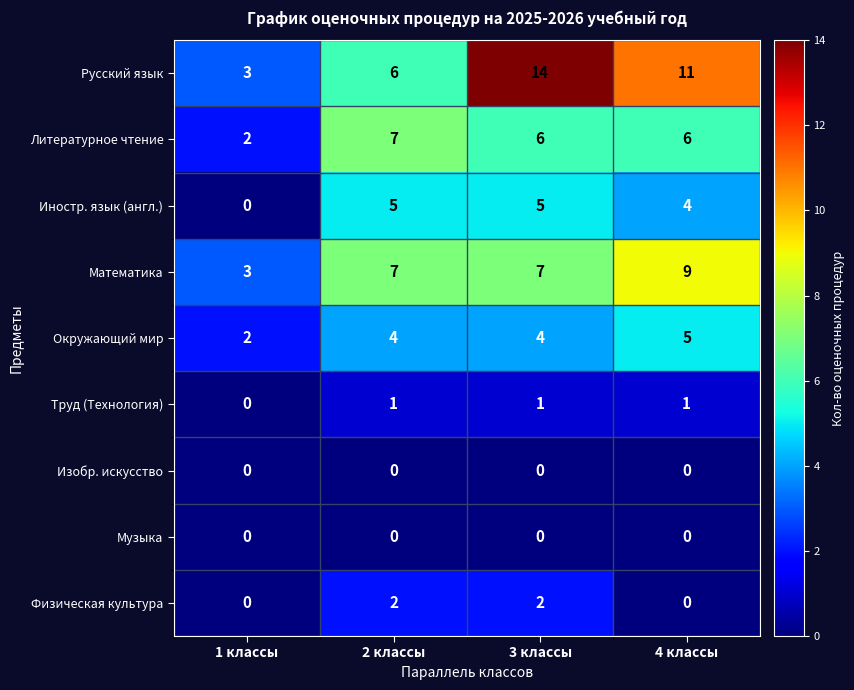

Count the number of data series in this chart.

9